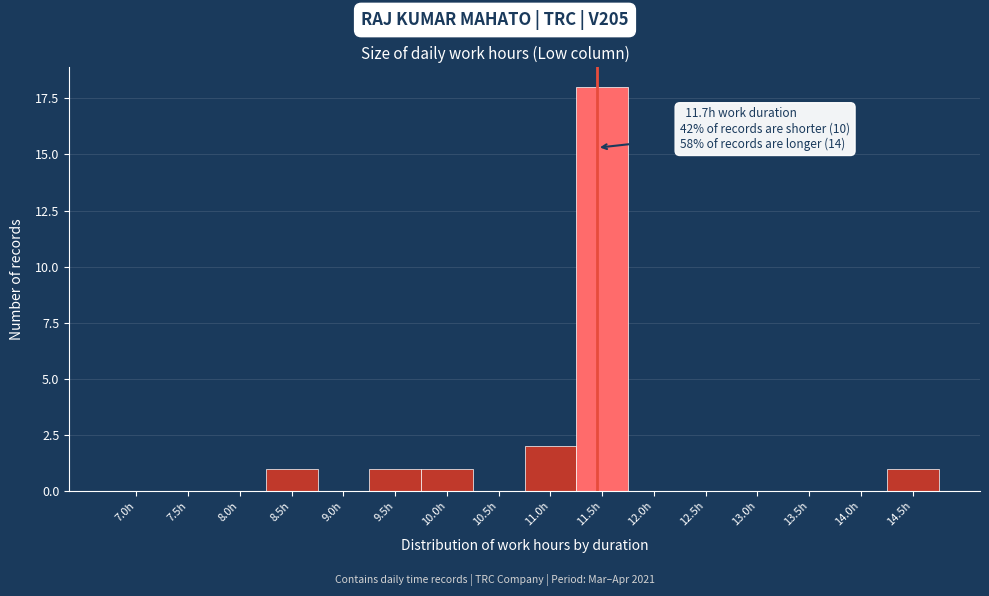

Reading right to left, list all the values displayed in this chart.

14.5h=1	14.0h=0	13.5h=0	13.0h=0	12.5h=0	12.0h=0	11.5h=18	11.0h=2	10.5h=0	10.0h=1	9.5h=1	9.0h=0	8.5h=1	8.0h=0	7.5h=0	7.0h=0